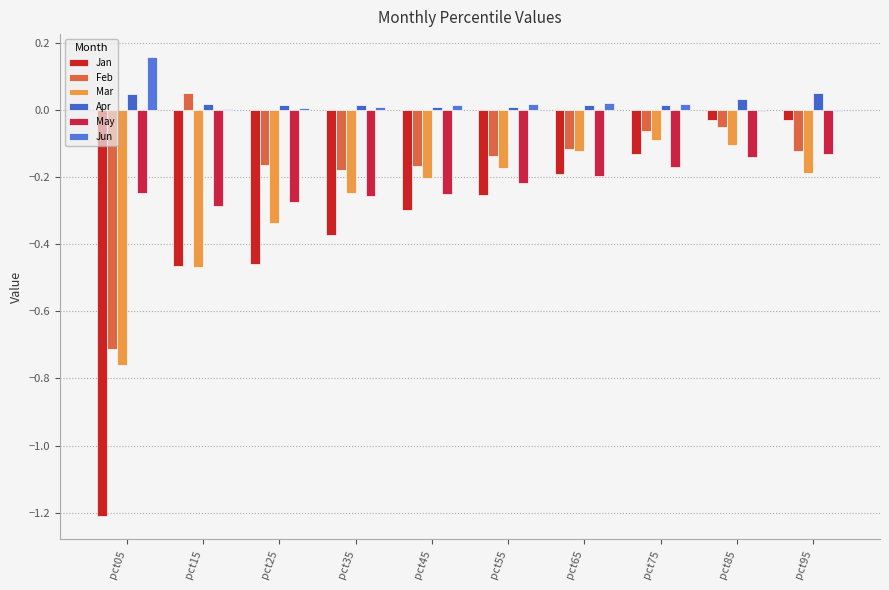

Which category has the highest value in the Mar series?

pct75